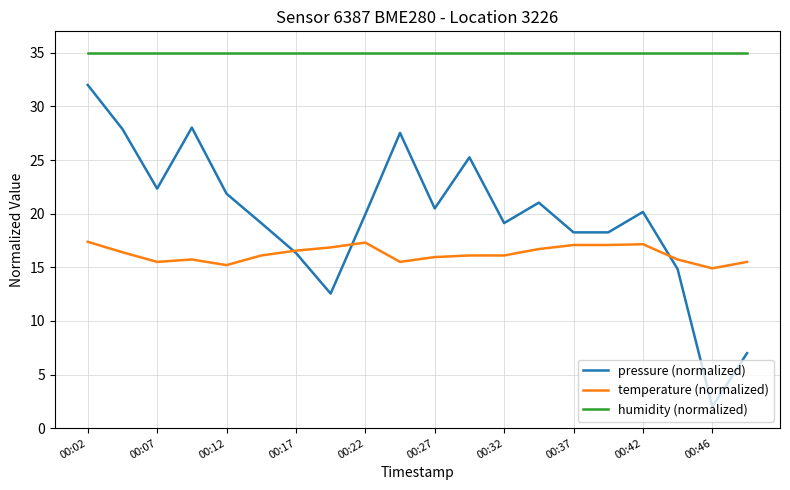

What is the sum of all humidity (normalized) values?

700.0